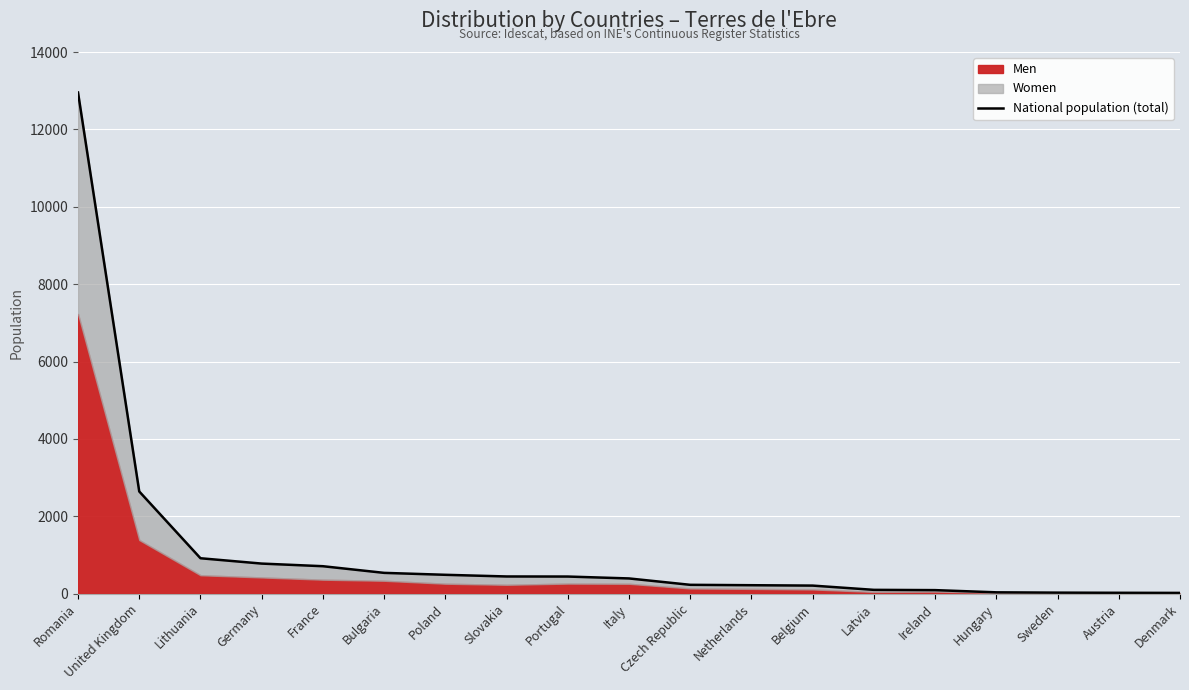

What is the ratio of the value at Portugal to the value at Denmark?

23.3